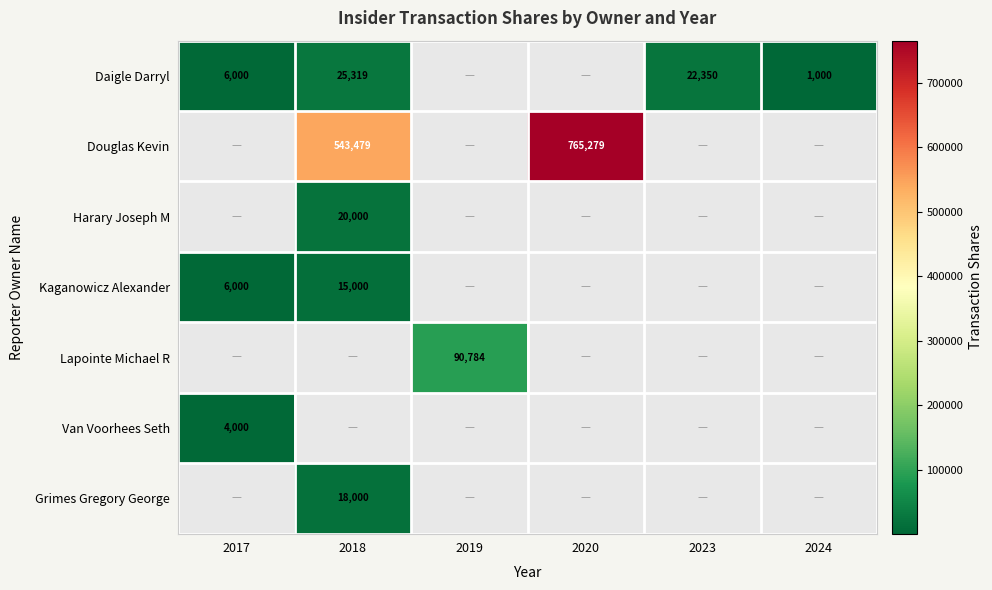

Is it true that Van Voorhees Seth equals 6112 at 2017?

False